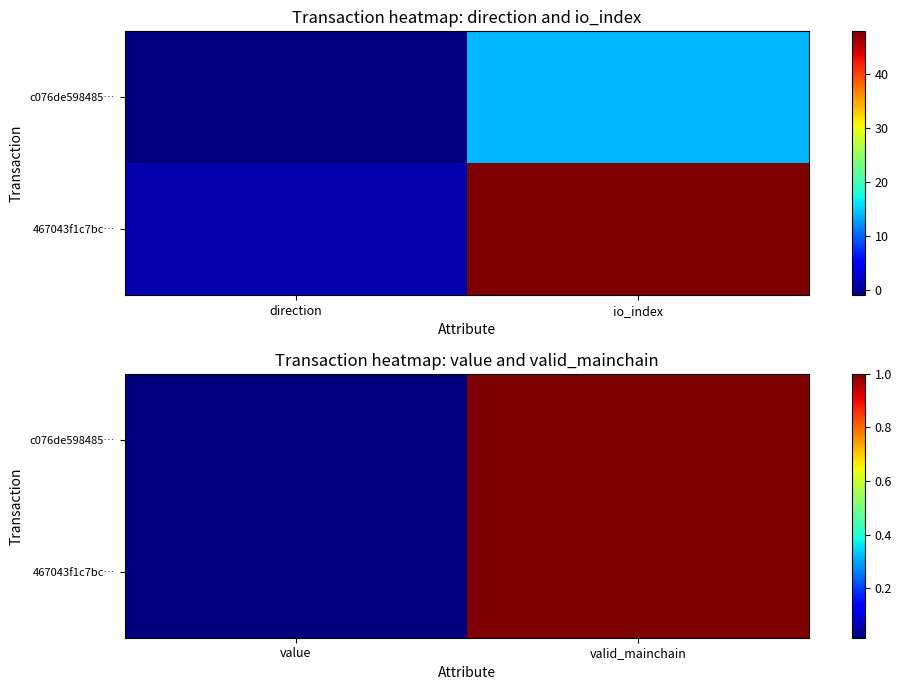

Rank the categories by 467043f1c7bc… value from lowest to highest.

value, valid_mainchain